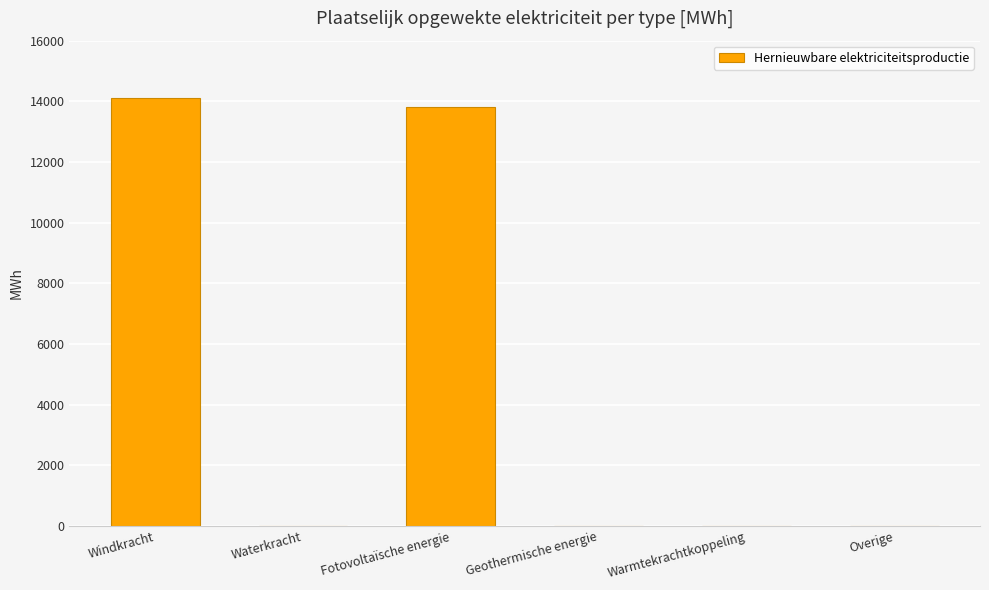

Reading left to right, transcribe all the data shown in this chart.

14110.8	0.0	13803.5	0.0	0.0	0.0